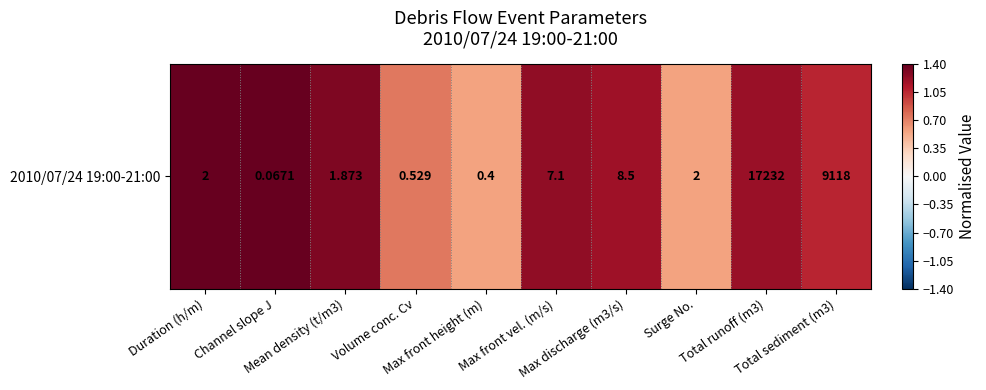

Is it true that the value at Max discharge (m3/s) is 1.2?

True